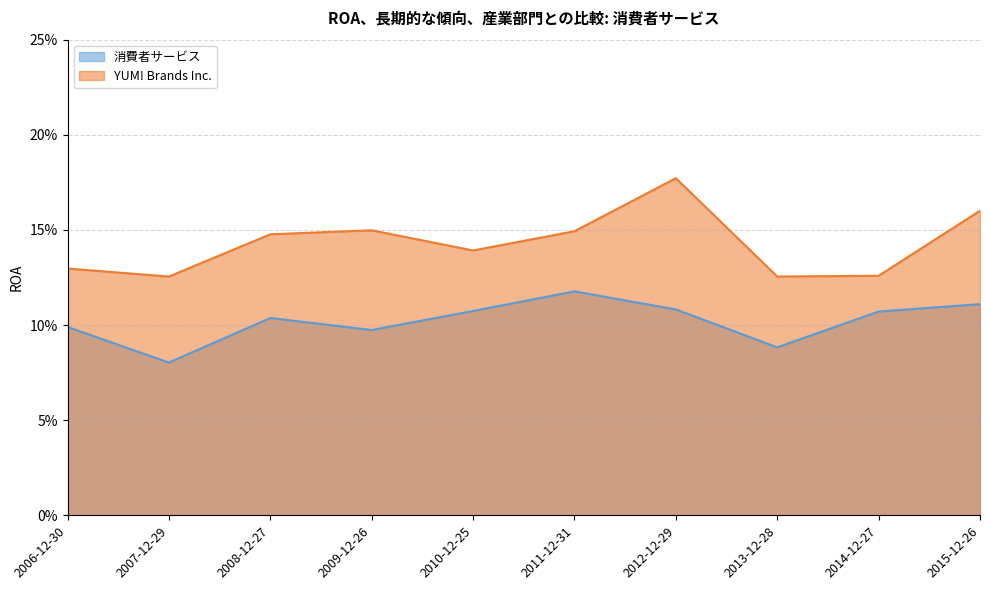

True or false: YUM! Brands Inc. and 消費者サービス intersect in this chart.

False